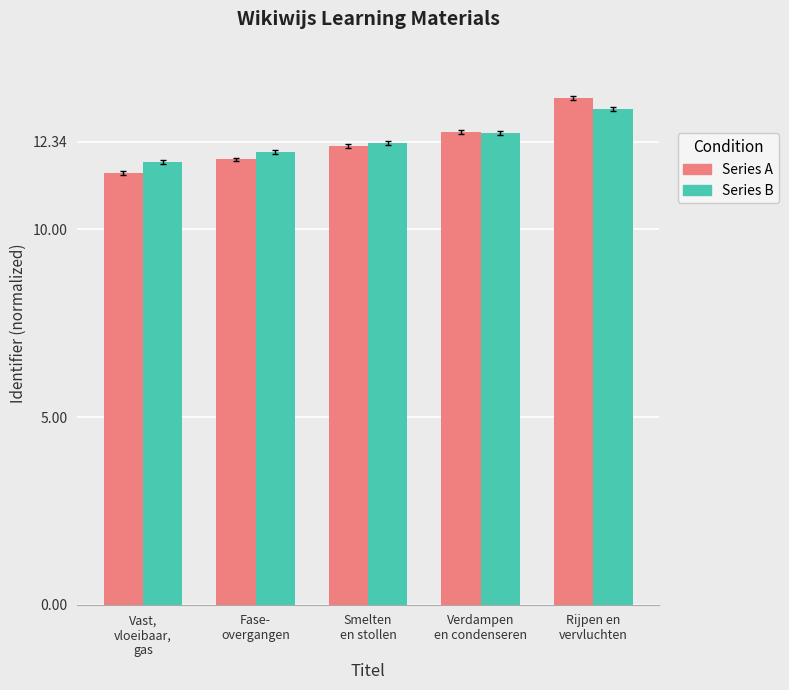

What is the sum of the Series A values at Vast,
vloeibaar,
gas and Rijpen en
vervluchten?

25.0